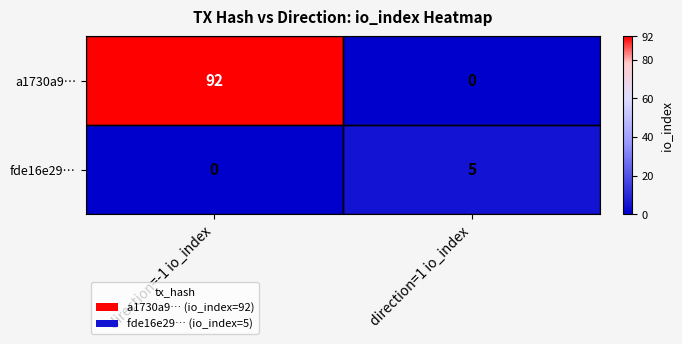

Which category has the lowest value in the fde16e29… series?

direction=-1 io_index